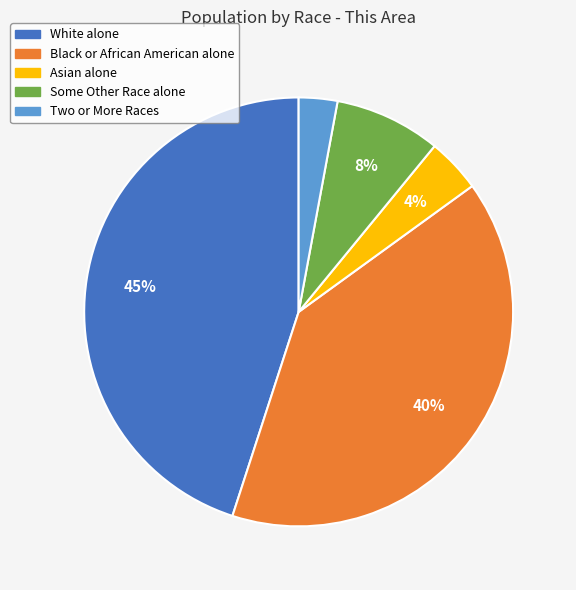

To the nearest percent, what portion does White alone represent?

45%